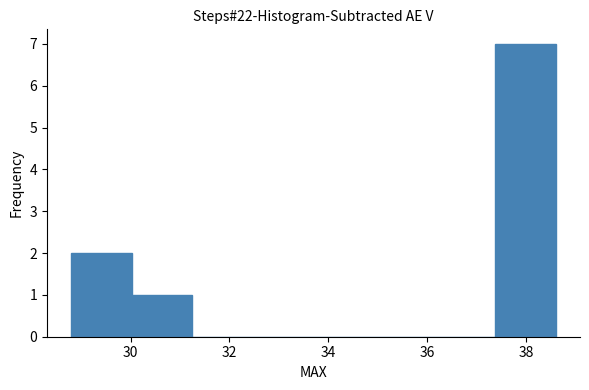

Over which range of the x-axis is the bar tallest?

37.4 to 38.6